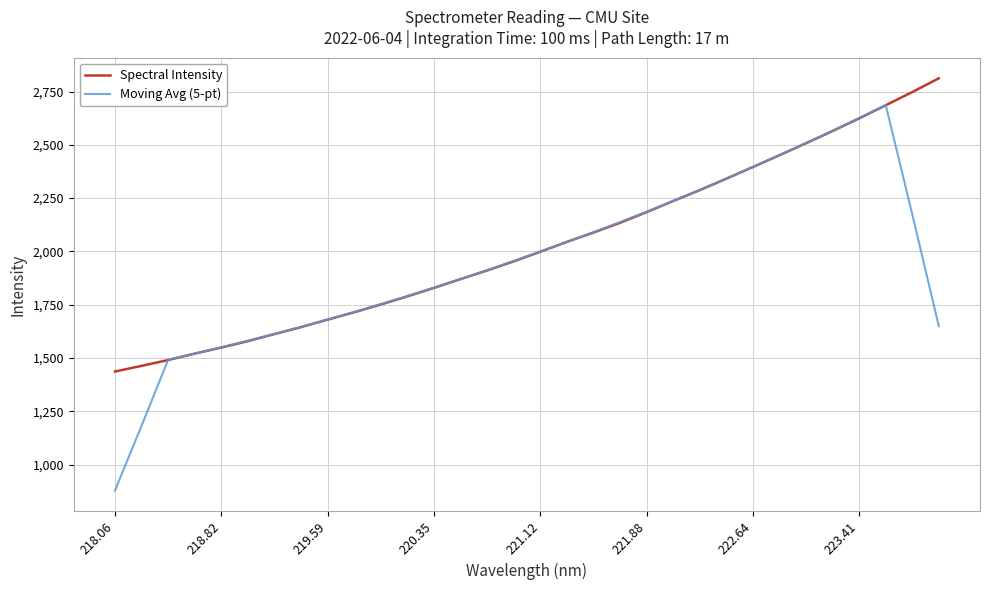

How many lines are shown in the chart?

2